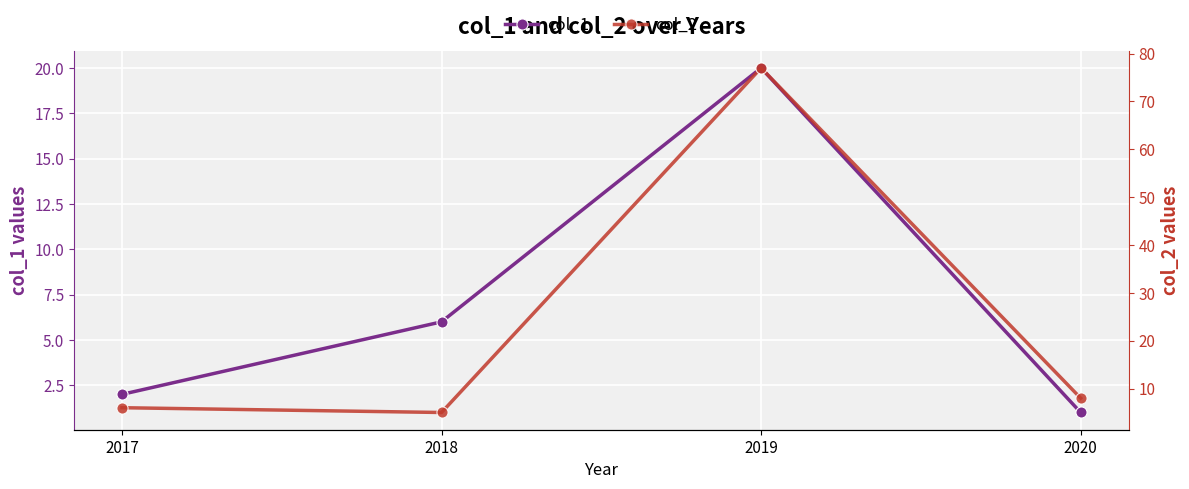

True or false: col_2 and col_1 intersect in this chart.

True